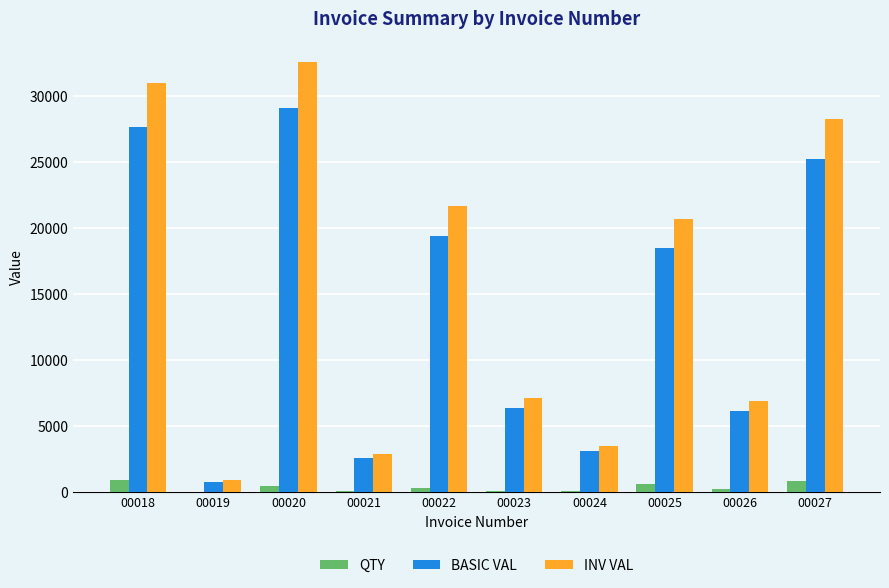

The value of BASIC VAL at 00018 is 10405.0. True or false?

False